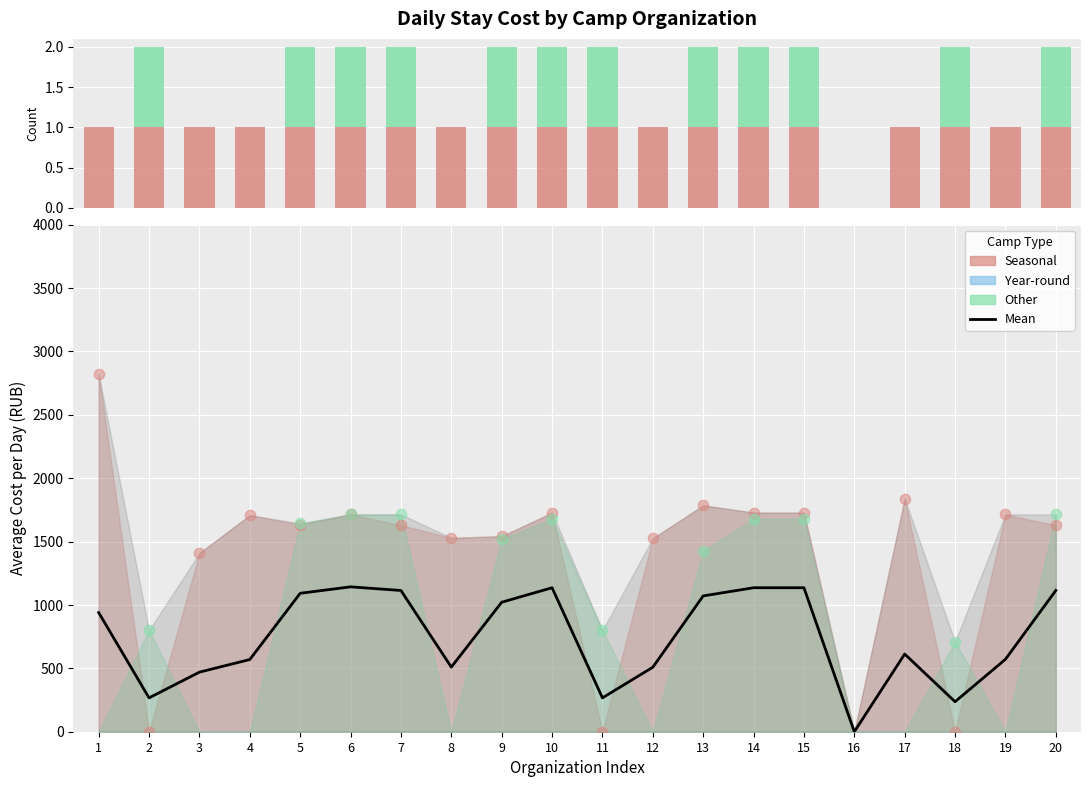

Which series reaches the maximum Y coordinate?

Mean